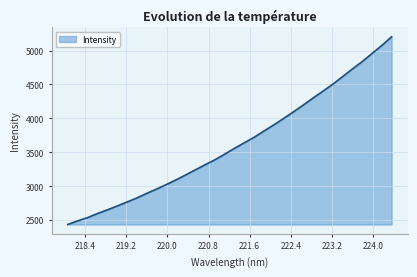

What is the minimum value shown in the chart?

2436.5